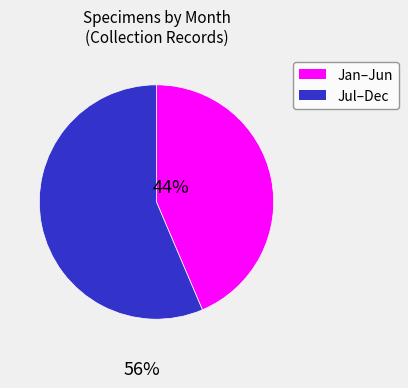

Does any single category account for the majority?

Yes